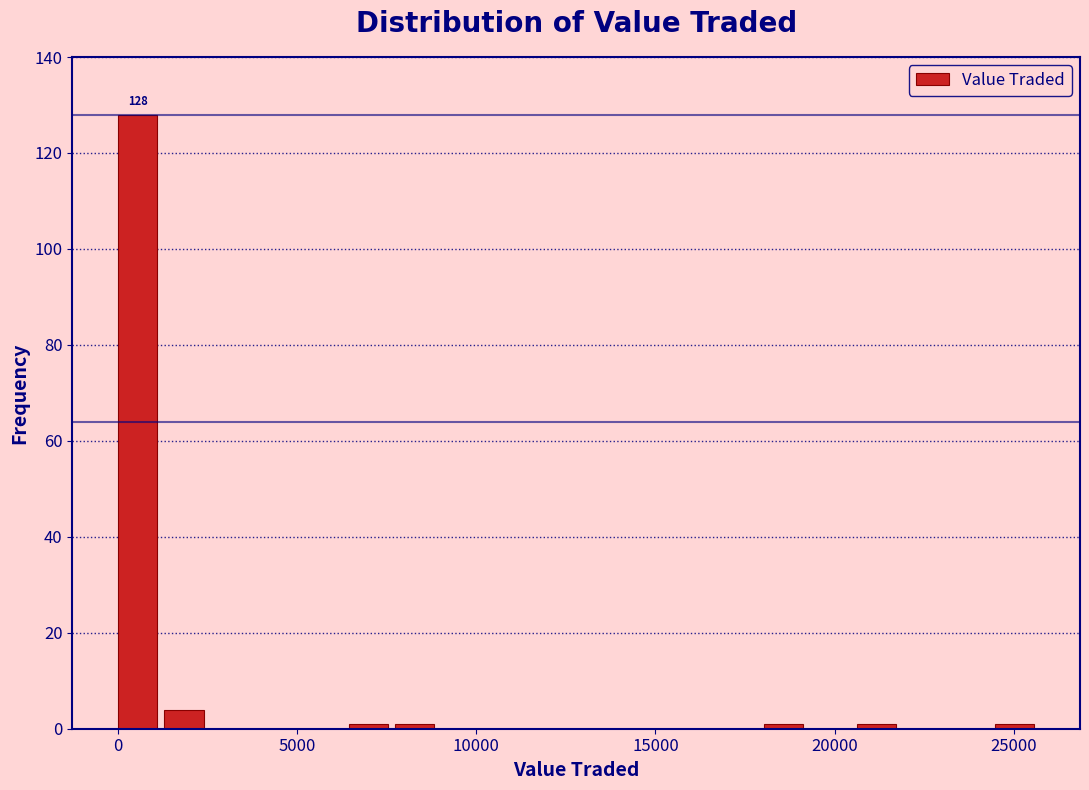

Read against the x-axis, roughly where is the centre of the tallest bar?

500